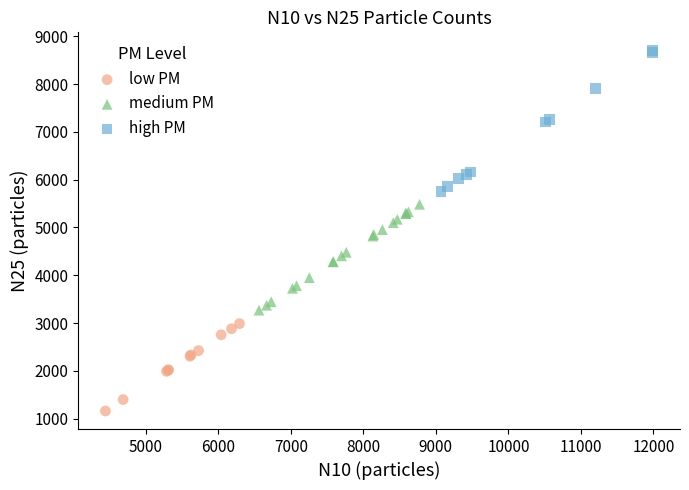

Which series contains the highest Y value?

high PM